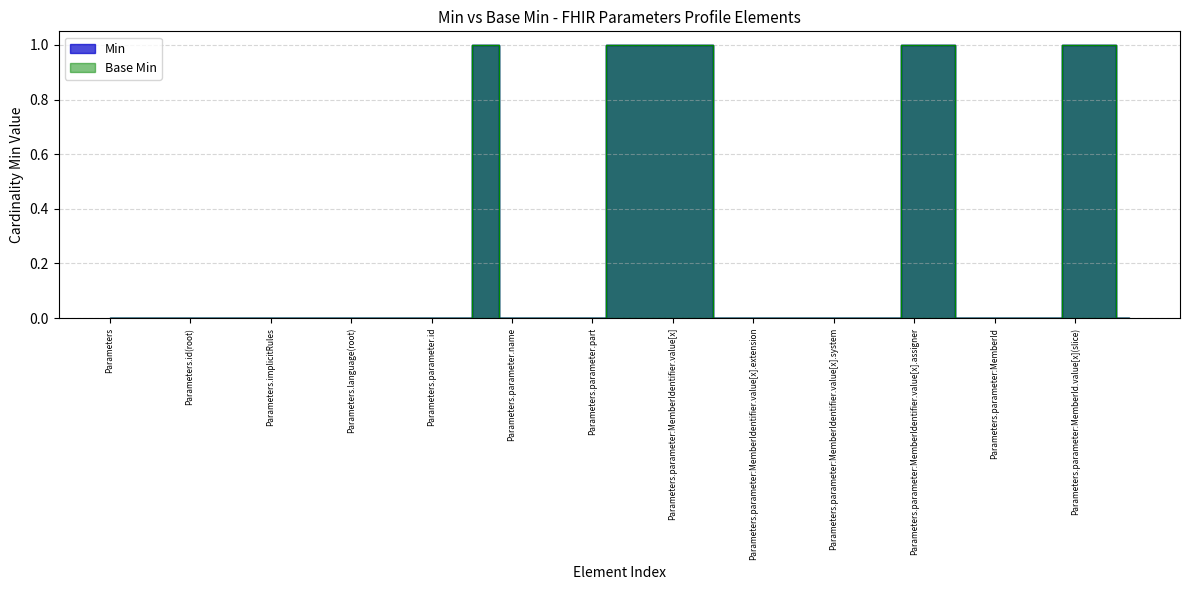

At which label does Min reach its minimum?

Parameters